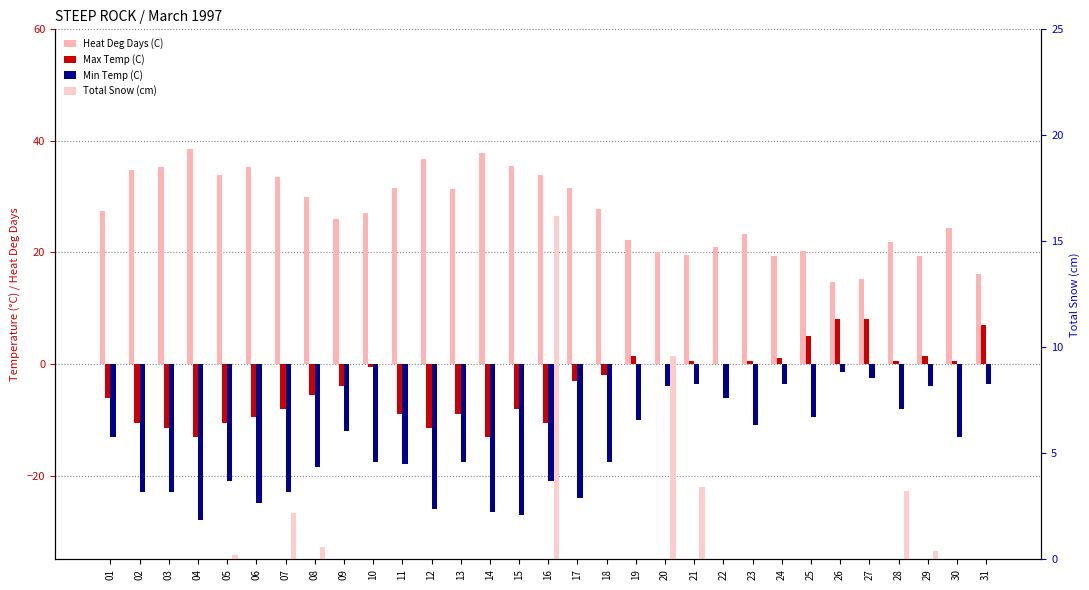

At how many categories does at least one series exceed 16?

29